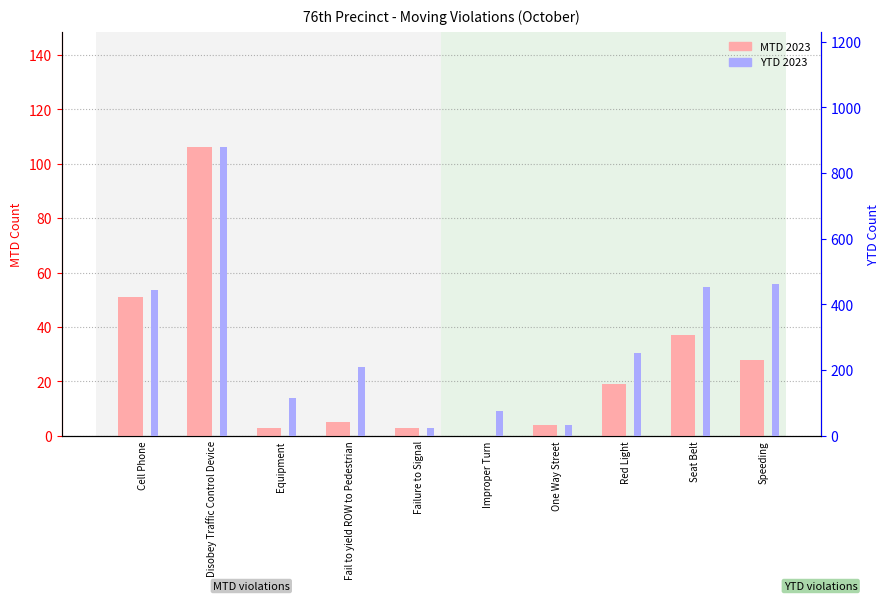

What is the sum of all YTD 2023 values?

2942